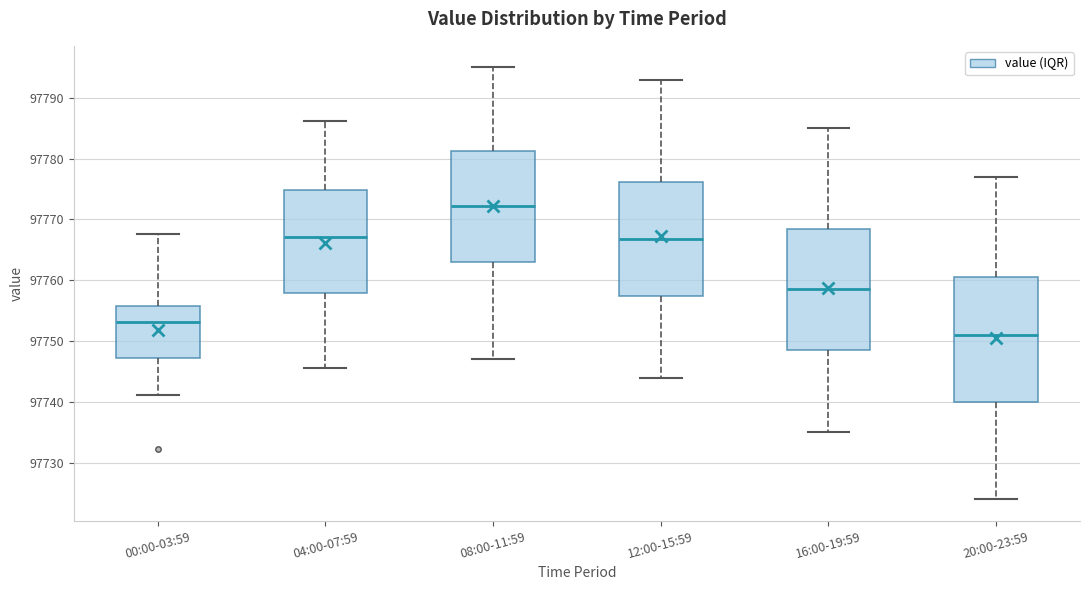

Where does the lower whisker of the box for 04:00-07:59 end on the y-axis? The values are not printed on the chart, so give them approximately, as read against the axis.

97746